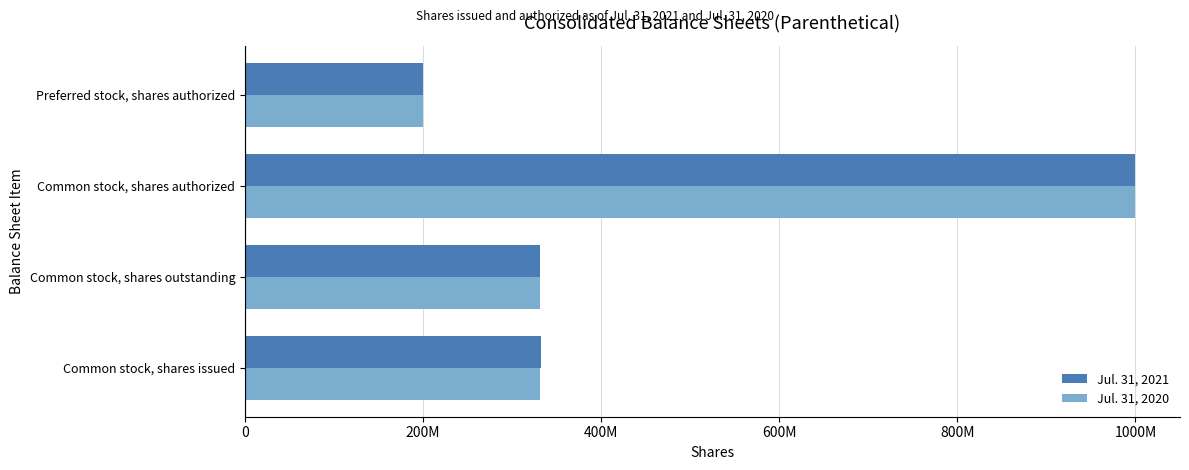

What are all the series names shown in the legend?

Jul. 31, 2021, Jul. 31, 2020